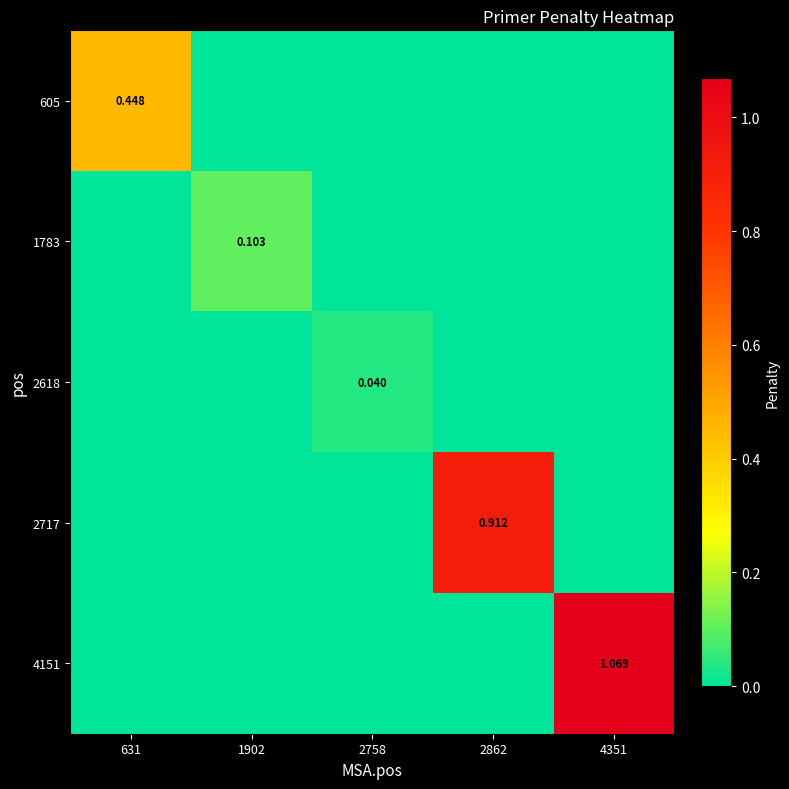

Which series changed the most between 631 and 1902?

605